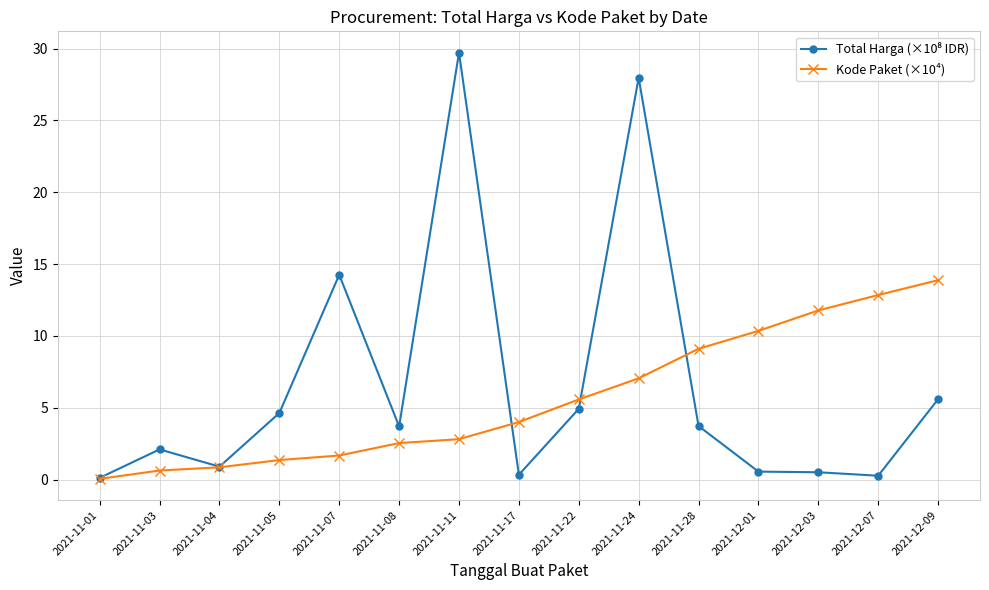

True or false: Kode Paket (×10⁴) has a value of 2.1 at 2021-11-17.

False